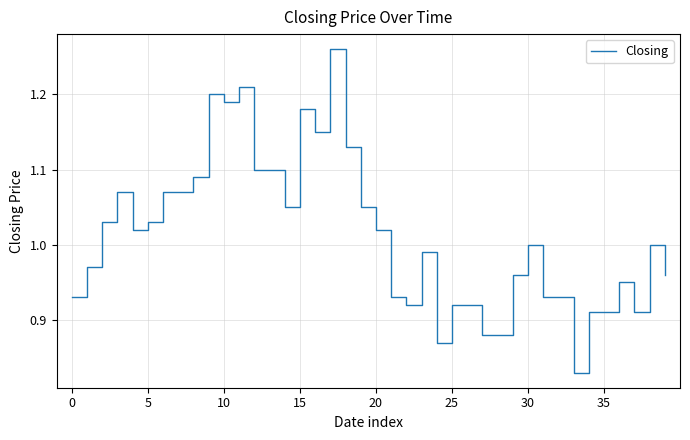

What is the difference between the maximum and minimum values?

0.4